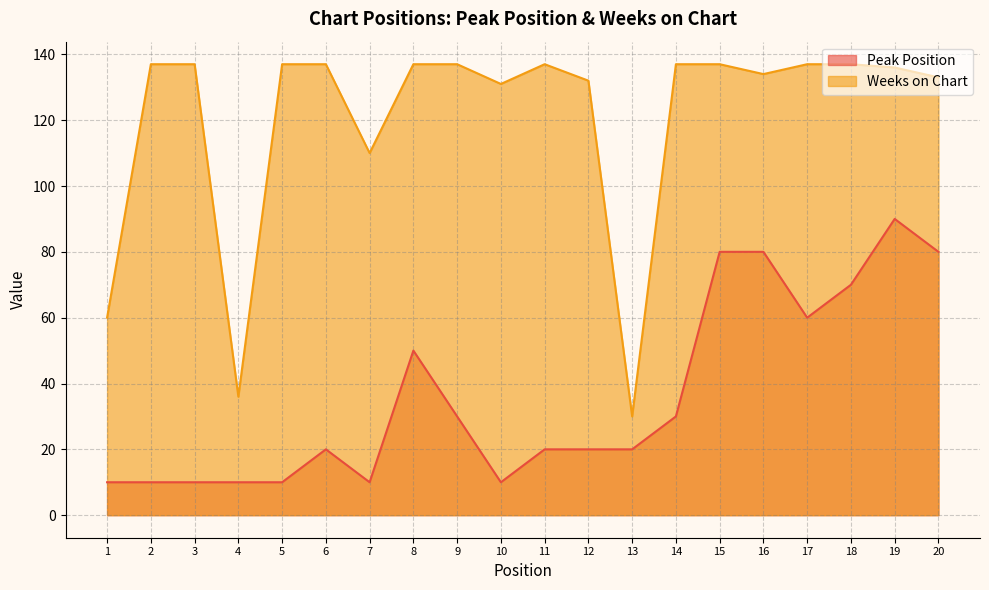

Where does the Peak Position series first go above 20?

8